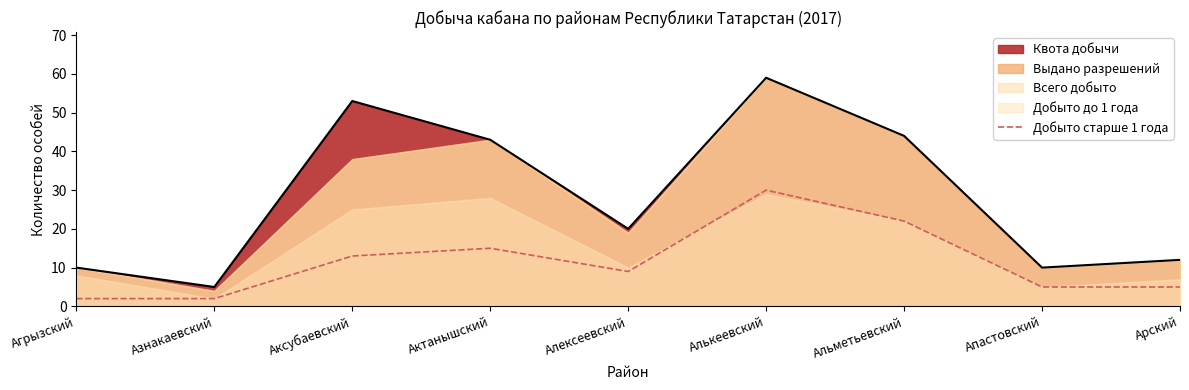

Which label corresponds to the largest value in the chart?

Алькеевский